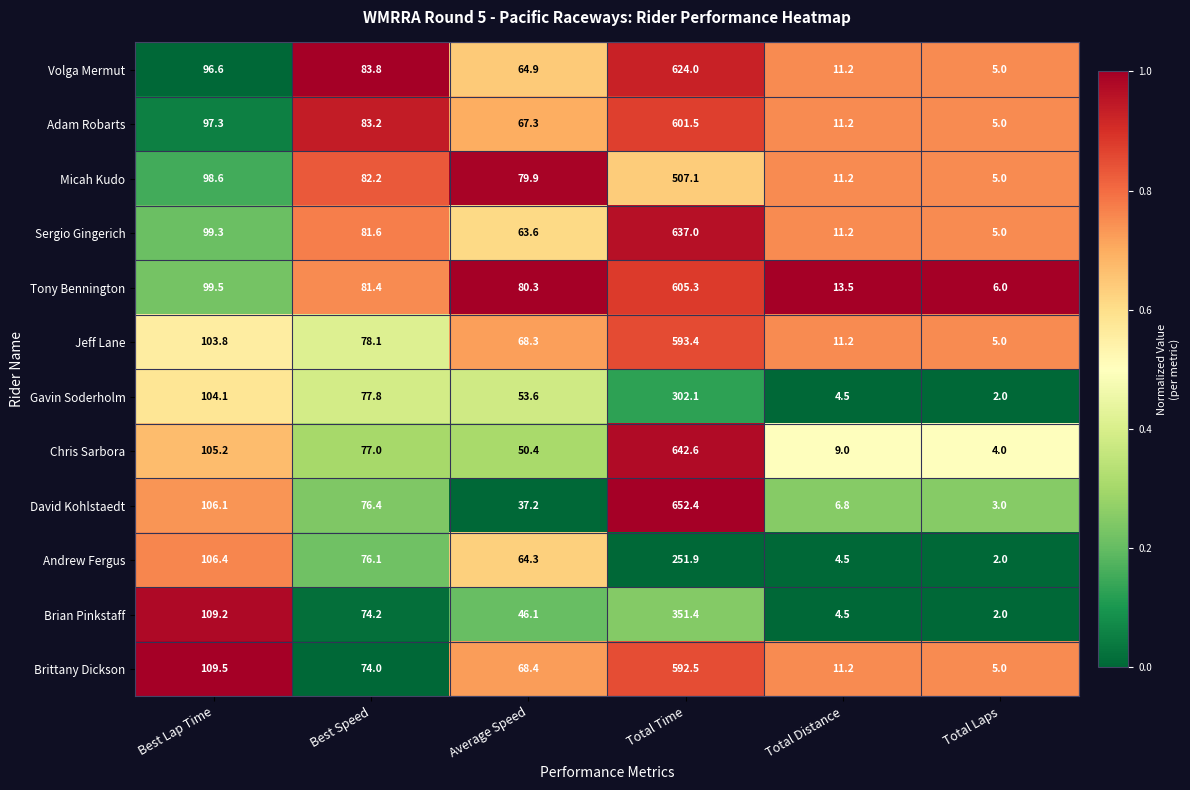

At which category is the sum across all series the highest?

Total Time